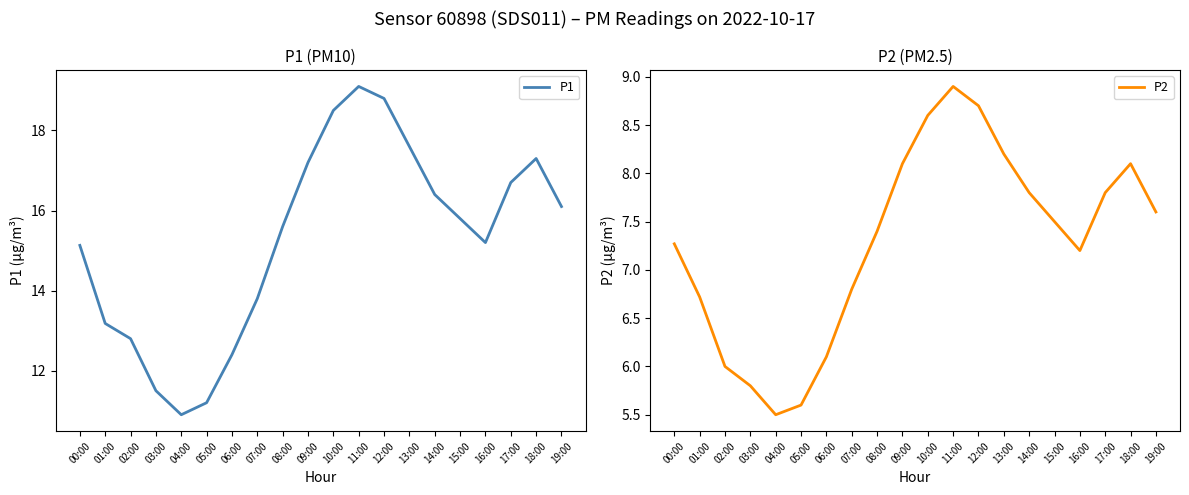

Which series has the largest total across all categories?

P1